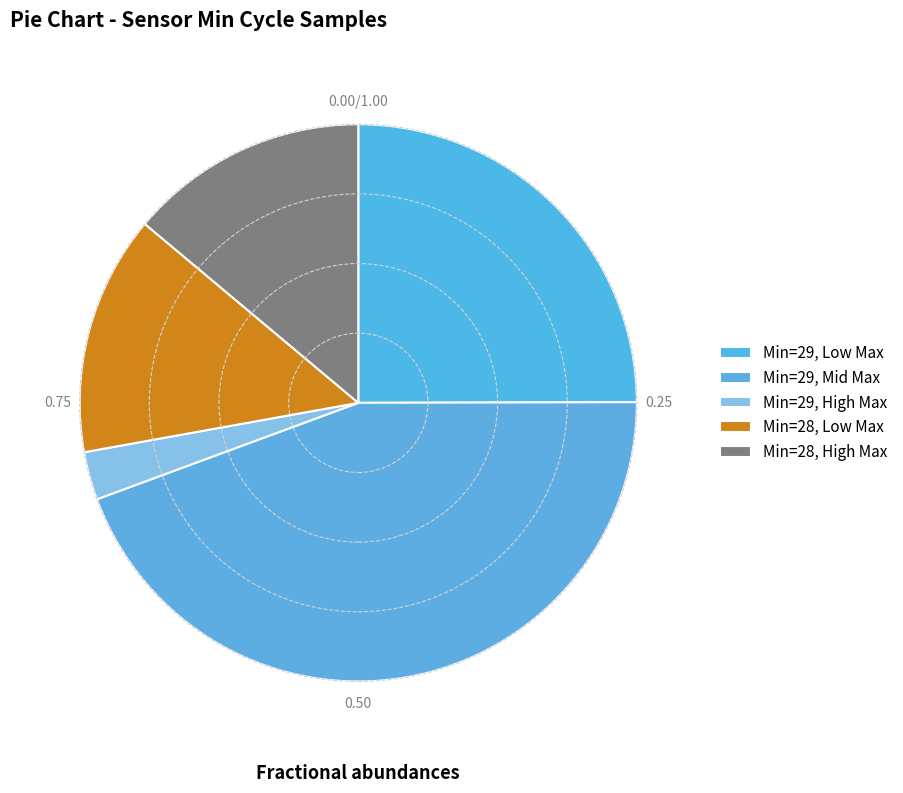

Count the number of slices in the pie.

5